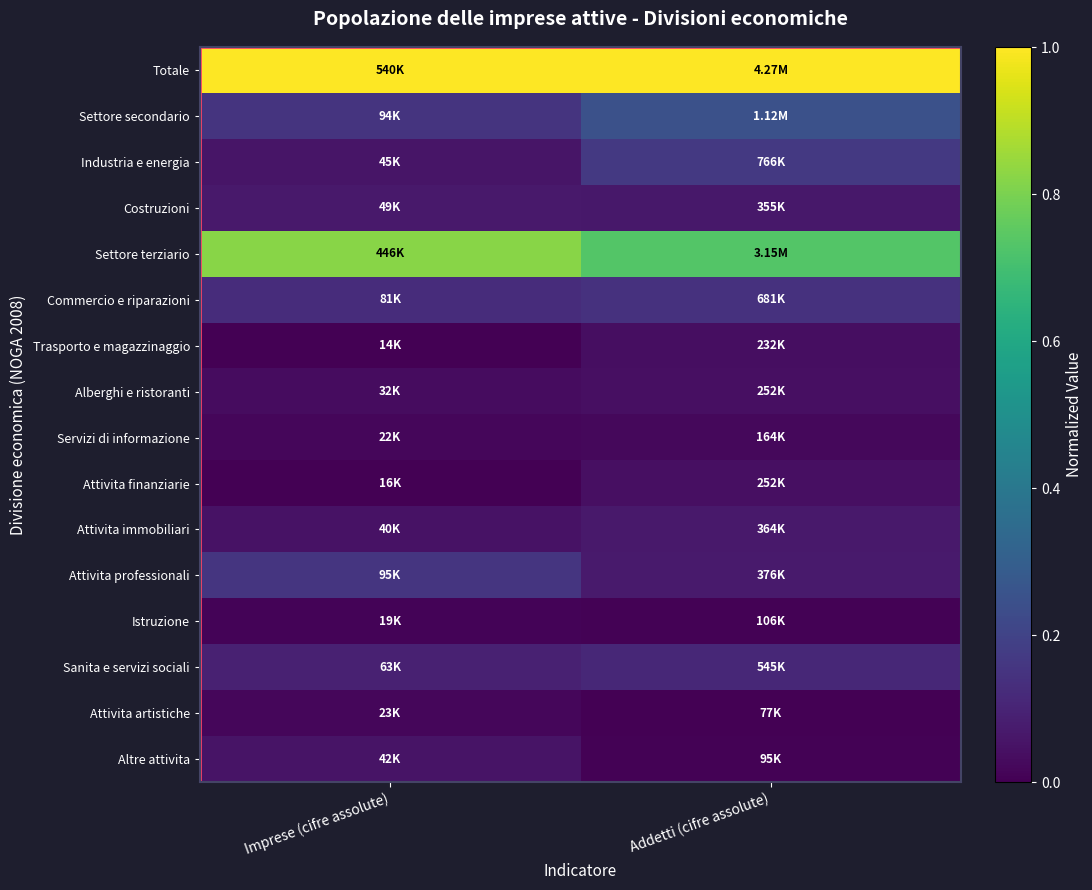

Reading left to right, what are all the values shown in this chart?

Totale: Imprese (cifre assolute)=1.0	Addetti (cifre assolute)=1.0
Settore secondario: Imprese (cifre assolute)=0.2	Addetti (cifre assolute)=0.2
Industria e energia: Imprese (cifre assolute)=0.1	Addetti (cifre assolute)=0.2
Costruzioni: Imprese (cifre assolute)=0.1	Addetti (cifre assolute)=0.1
Settore terziario: Imprese (cifre assolute)=0.8	Addetti (cifre assolute)=0.7
Commercio e riparazioni: Imprese (cifre assolute)=0.1	Addetti (cifre assolute)=0.1
Trasporto e magazzinaggio: Imprese (cifre assolute)=0.0	Addetti (cifre assolute)=0.0
Alberghi e ristoranti: Imprese (cifre assolute)=0.0	Addetti (cifre assolute)=0.0
Servizi di informazione: Imprese (cifre assolute)=0.0	Addetti (cifre assolute)=0.0
Attivita finanziarie: Imprese (cifre assolute)=0.0	Addetti (cifre assolute)=0.0
Attivita immobiliari: Imprese (cifre assolute)=0.0	Addetti (cifre assolute)=0.1
Attivita professionali: Imprese (cifre assolute)=0.2	Addetti (cifre assolute)=0.1
Istruzione: Imprese (cifre assolute)=0.0	Addetti (cifre assolute)=0.0
Sanita e servizi sociali: Imprese (cifre assolute)=0.1	Addetti (cifre assolute)=0.1
Attivita artistiche: Imprese (cifre assolute)=0.0	Addetti (cifre assolute)=0.0
Altre attivita: Imprese (cifre assolute)=0.1	Addetti (cifre assolute)=0.0